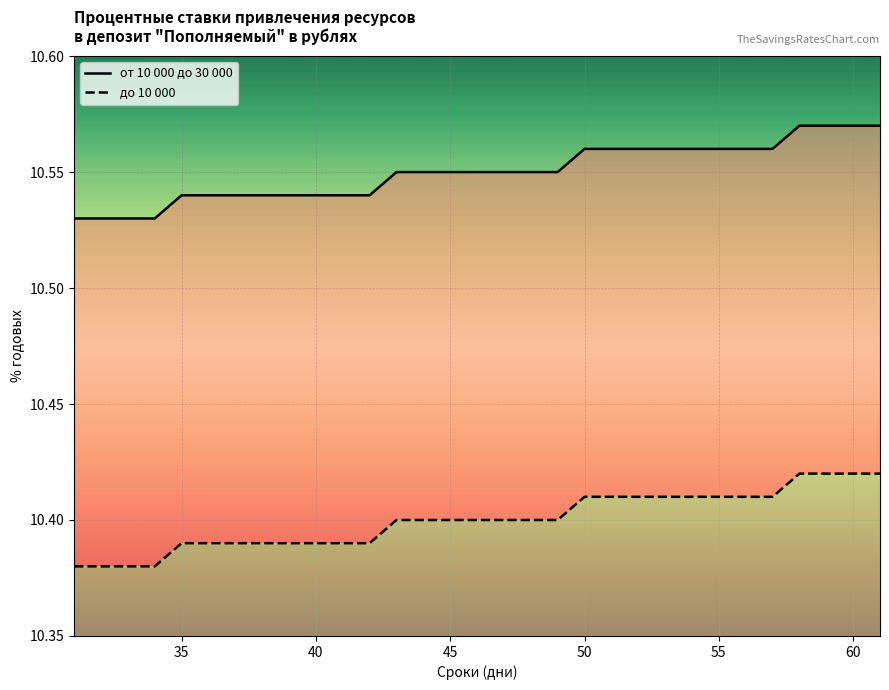

Reading right to left, extract all data points from this chart.

от 10 000 до 30 000: 10.6	10.6	10.6	10.6	10.6	10.6	10.6	10.6	10.6	10.6	10.6	10.6	10.6	10.6	10.6	10.6	10.6	10.6	10.6	10.5	10.5	10.5	10.5	10.5	10.5	10.5	10.5	10.5	10.5	10.5	10.5
до 10 000: 10.4	10.4	10.4	10.4	10.4	10.4	10.4	10.4	10.4	10.4	10.4	10.4	10.4	10.4	10.4	10.4	10.4	10.4	10.4	10.4	10.4	10.4	10.4	10.4	10.4	10.4	10.4	10.4	10.4	10.4	10.4